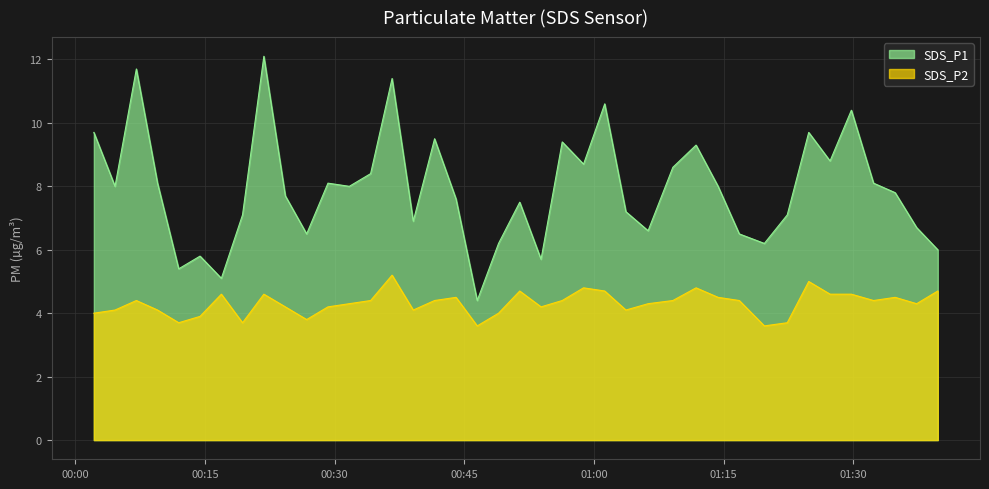

What is the sum of all SDS_P1 values?

316.6